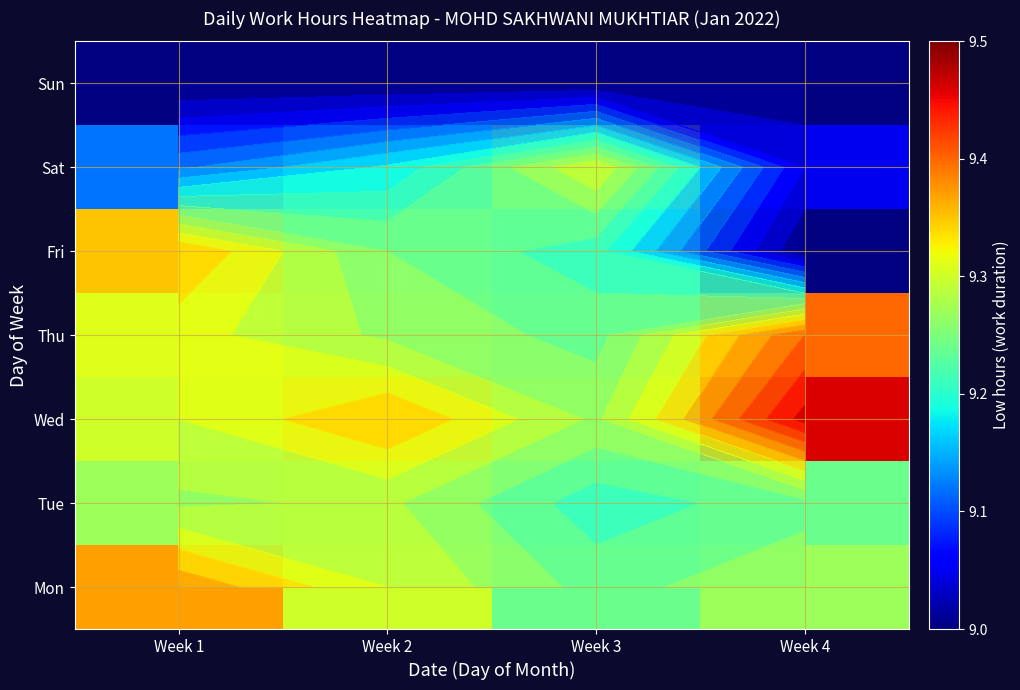

At how many categories does at least one series exceed 9?

4